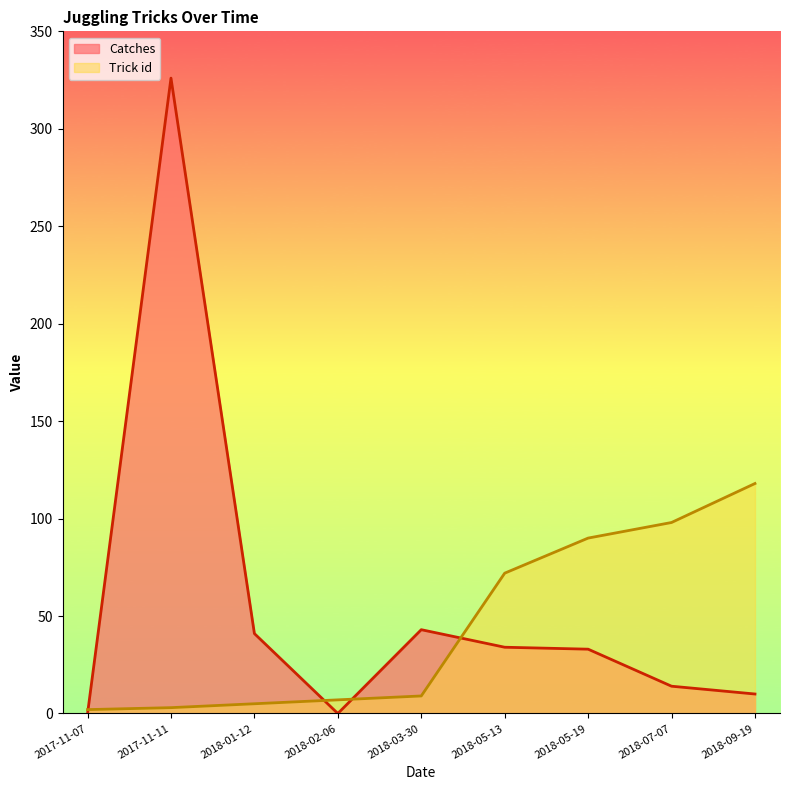

At which category does the chart reach its minimum across all series?

2017-11-07